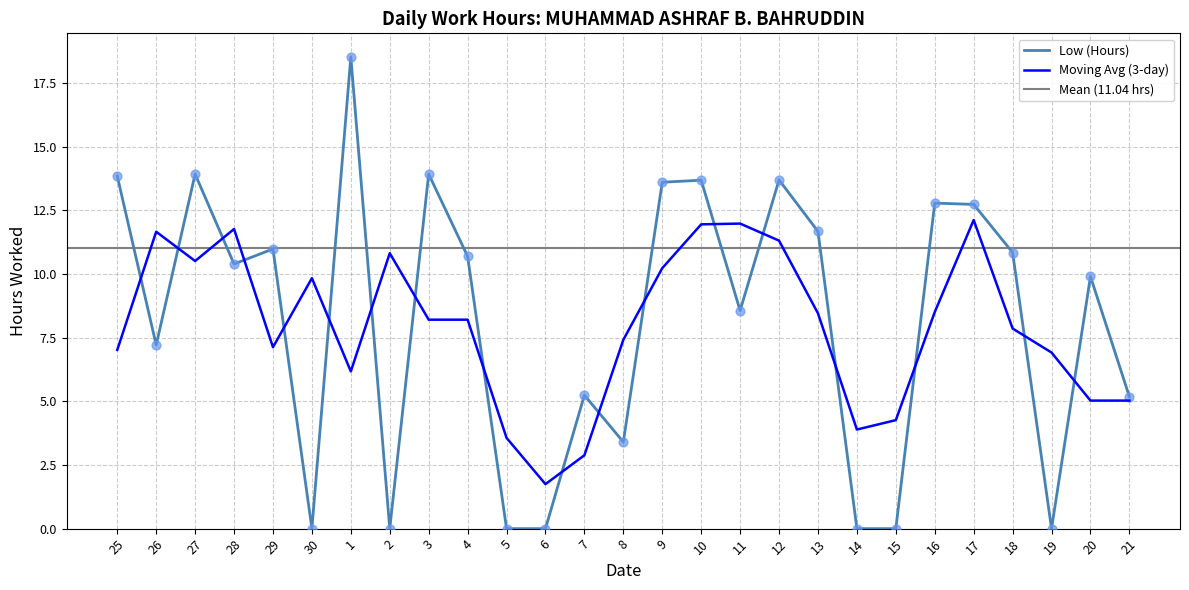

What is the change in value from 26 to 29?

+3.8